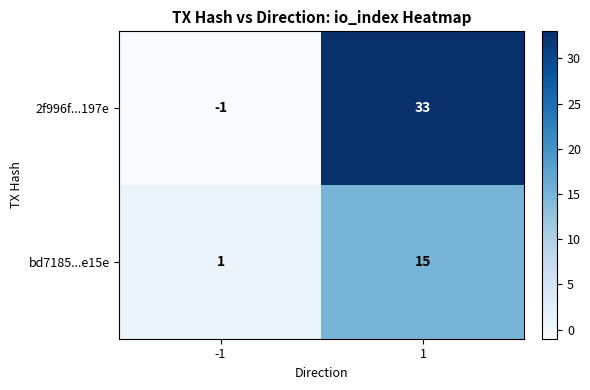

Is the value of 2f996f...197e at -1 greater than the value of bd7185...e15e at -1?

No